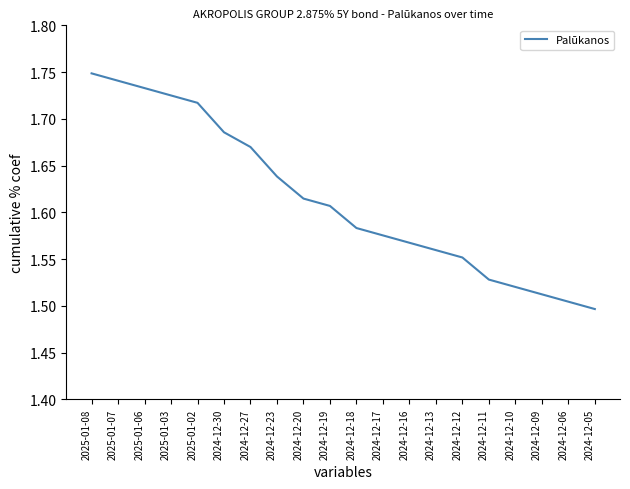

Count the number of data series in this chart.

1